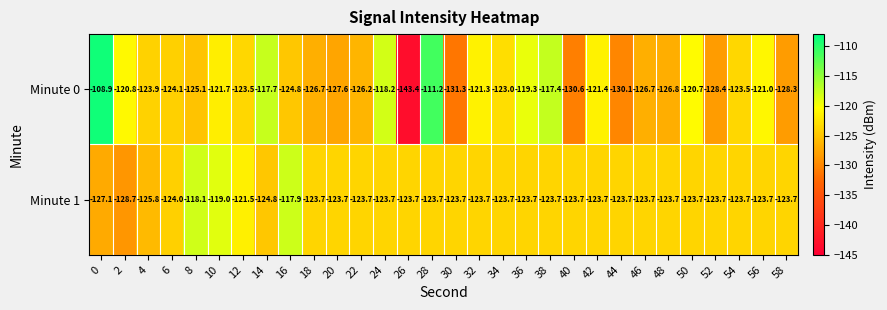

What is the sum of the Minute 1 values at 10 and 14?

-243.8